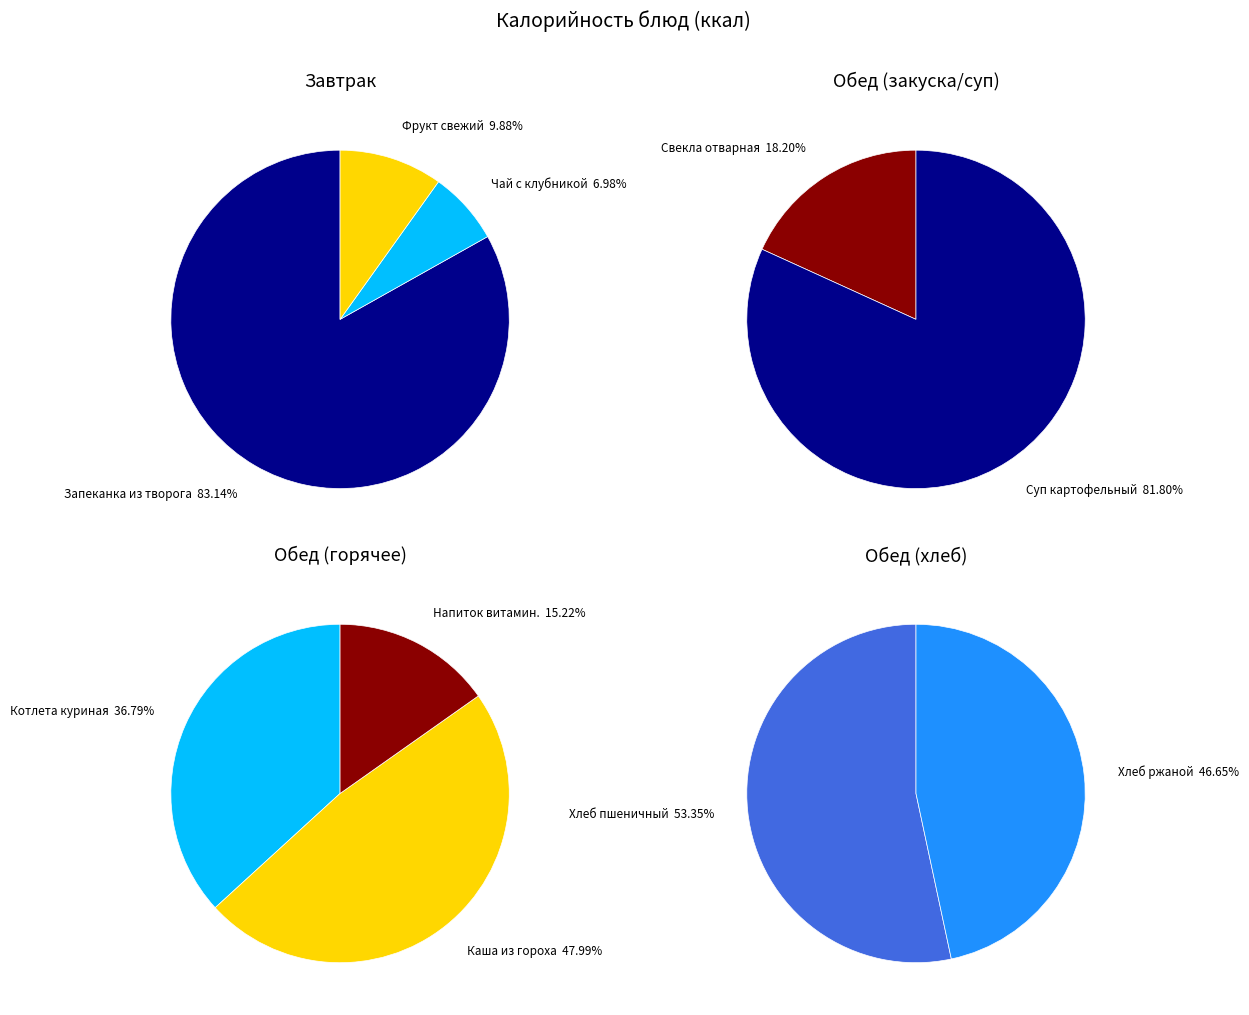

What is the largest slice in the pie chart?

Запеканка из творога с ягодным соусом